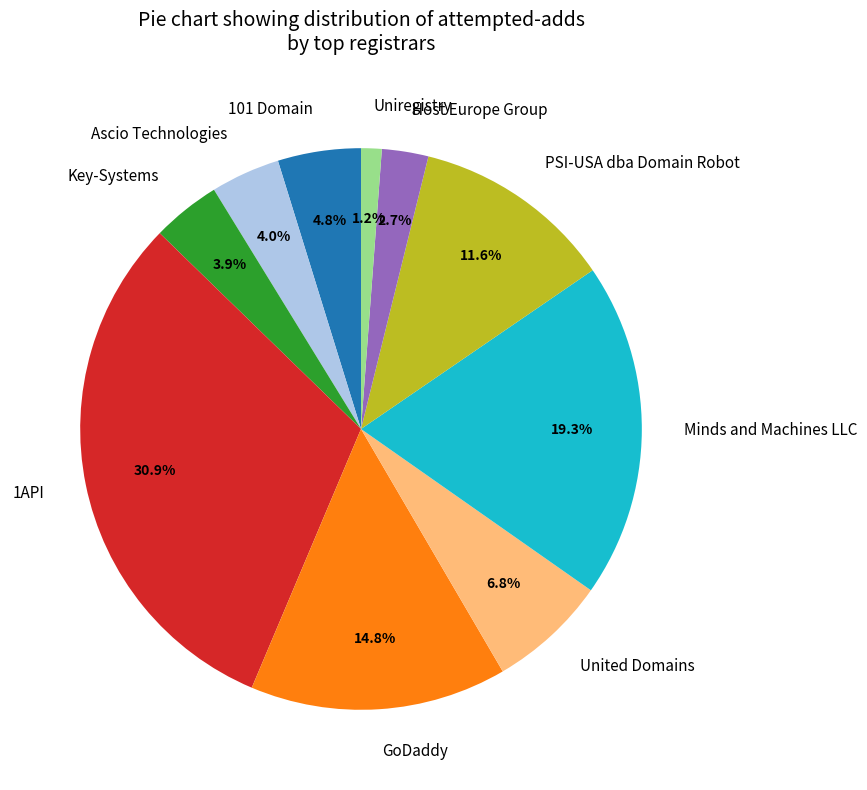

Is it true that 101 Domain is 5% of the pie?

True